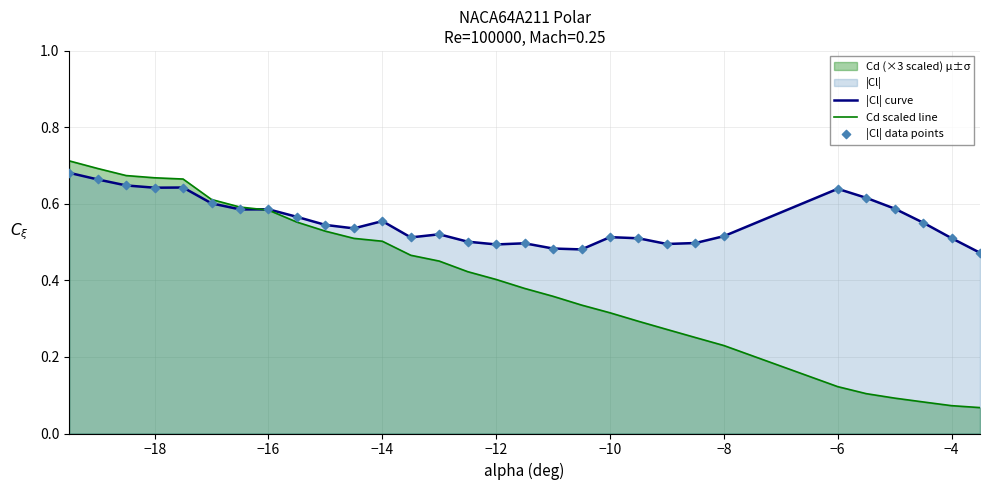

List the series in order of their overall mean, highest first.

|Cl| curve, Cd scaled line